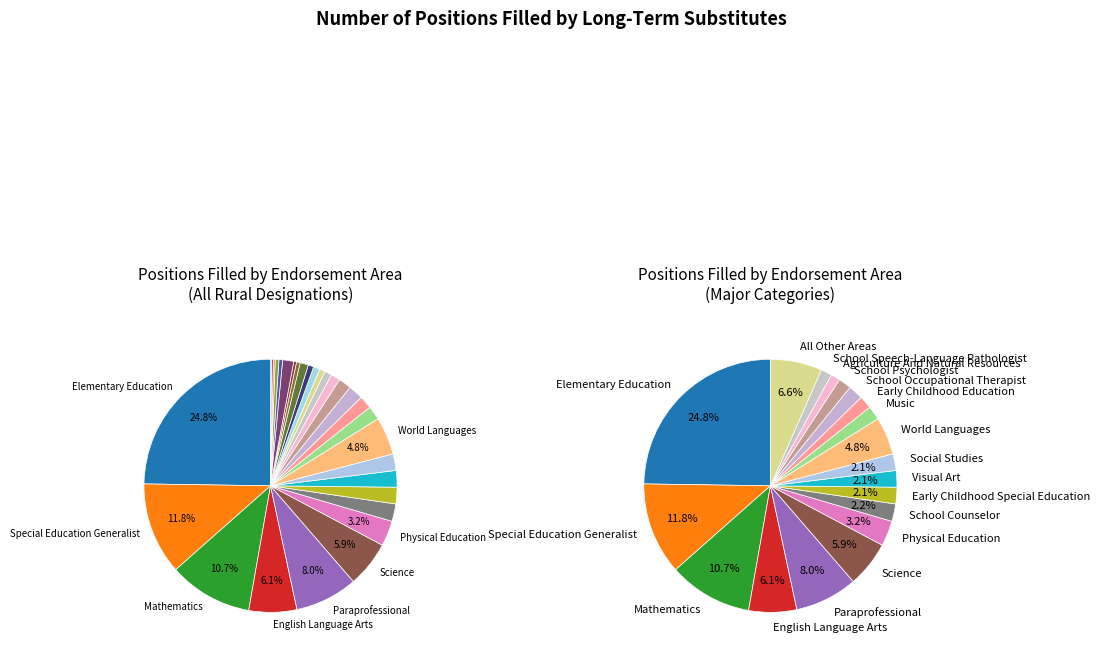

To the nearest percent, what is the difference between the largest and smallest slice percentages?

25%